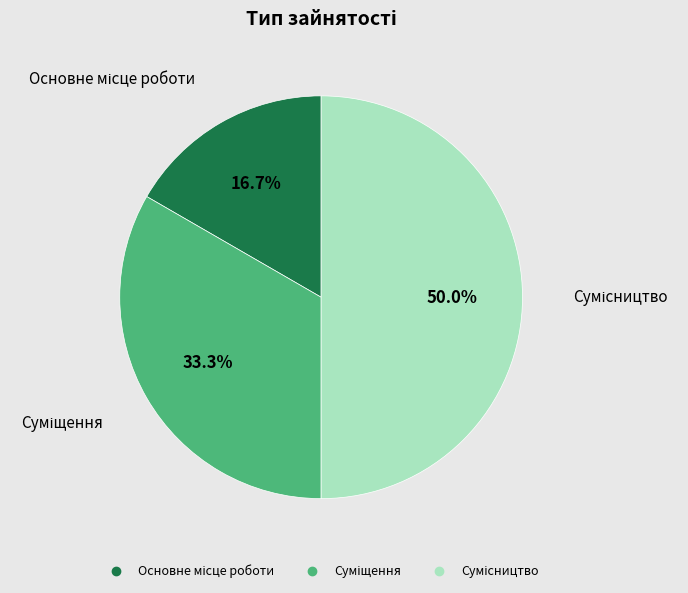

Does Сумісництво represent more than half of the total?

No